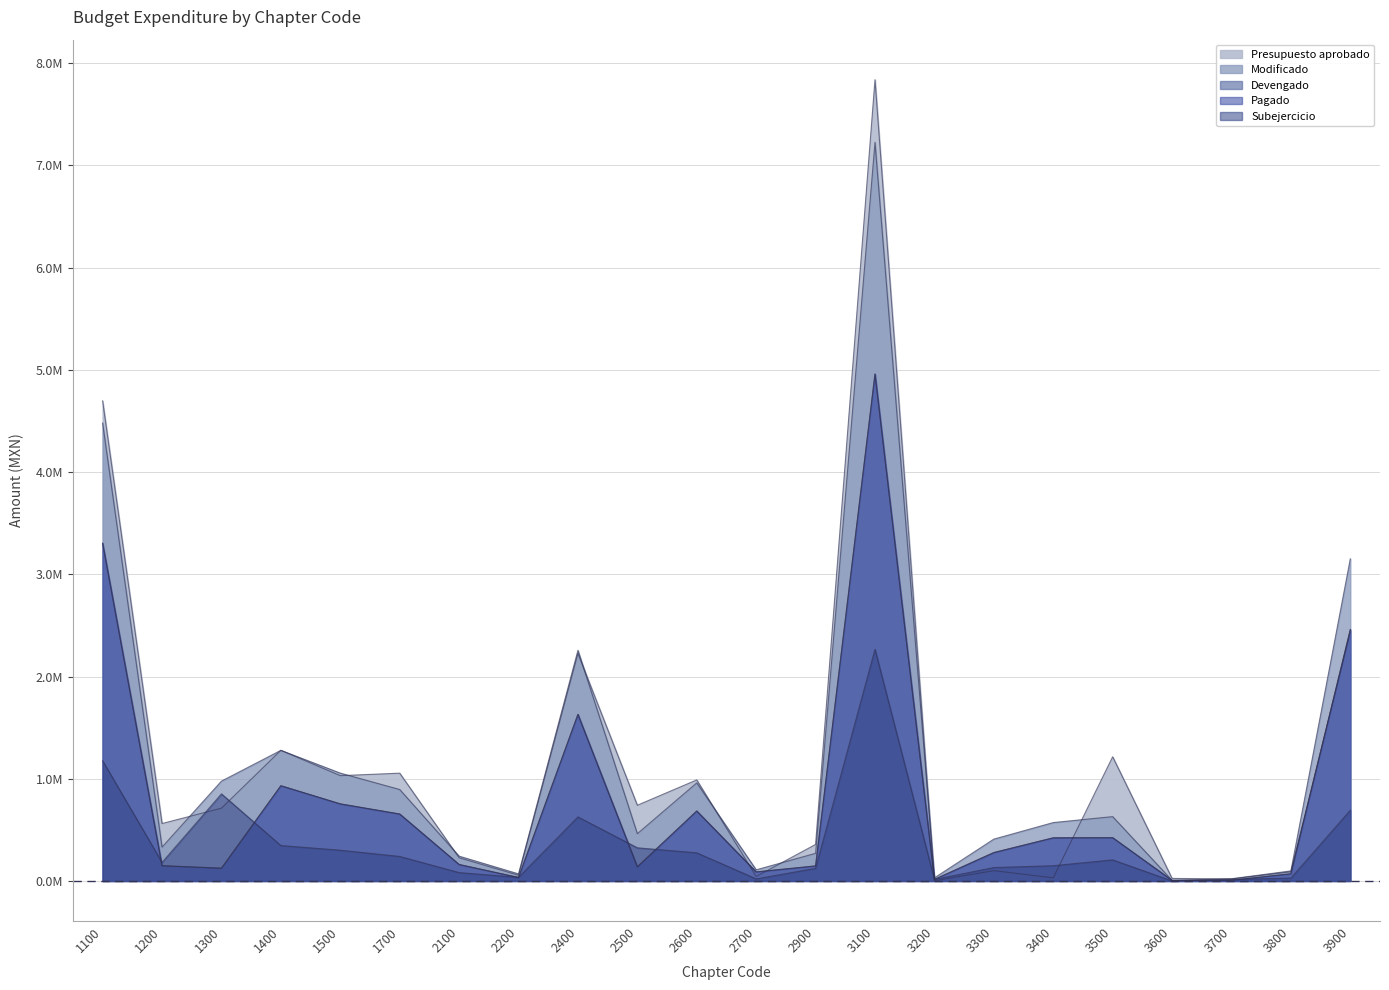

What is the sum of the Modificado values at 2500 and 1400?

1.7